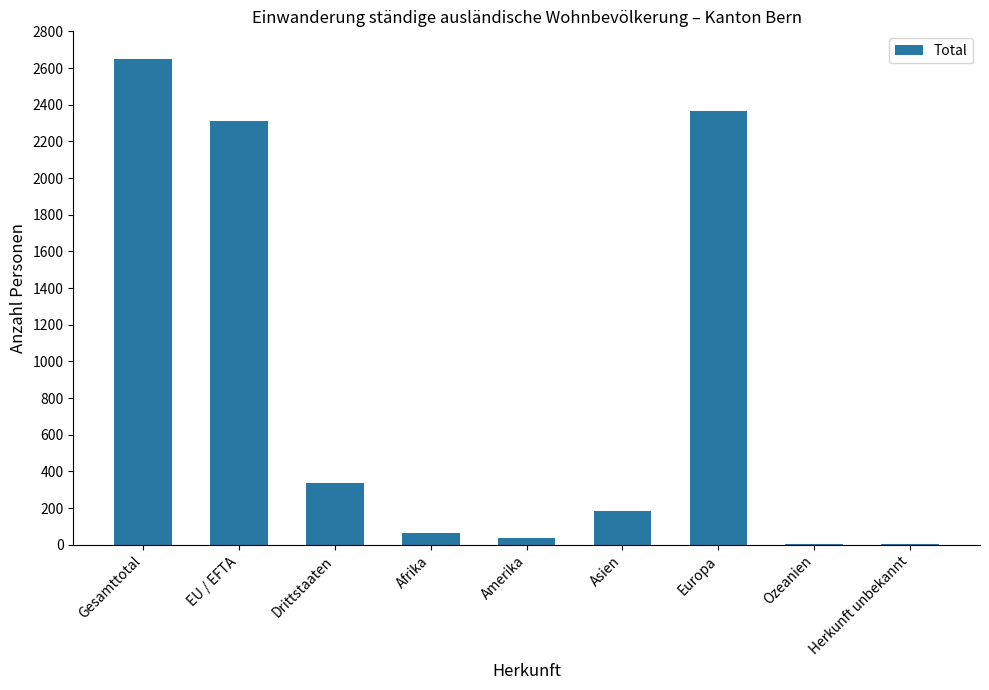

At which category does the chart reach its peak across all series?

Gesamttotal